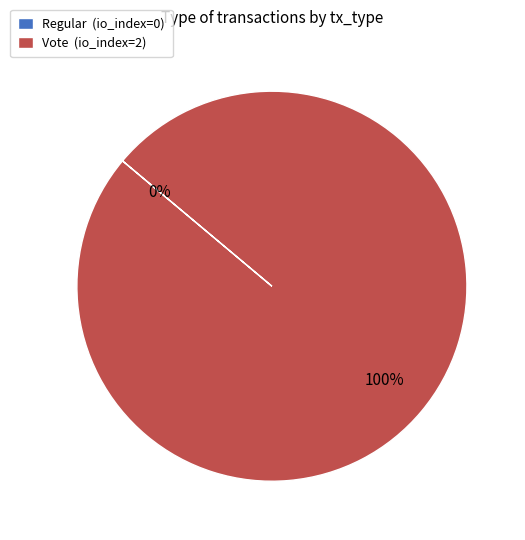

Is there a majority slice in this chart?

Yes